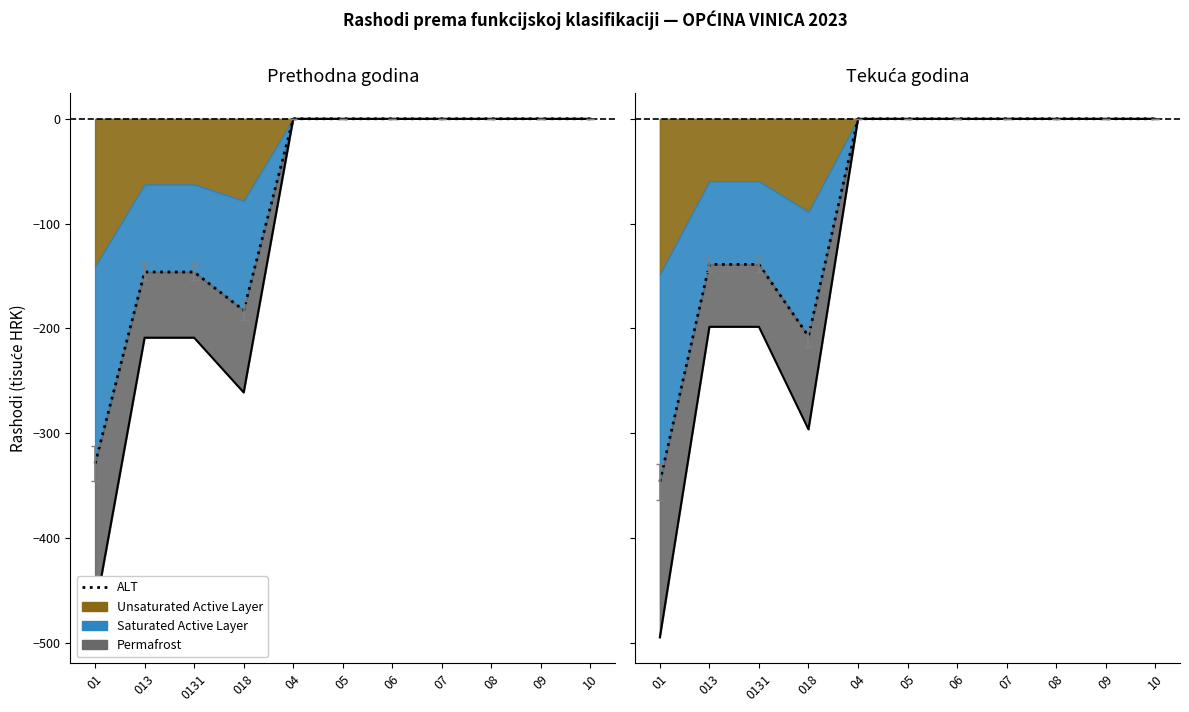

Reading left to right, extract all data points from this chart.

01=-346.6	013=-139.0	0131=-139.0	018=-207.5	04=-0.0	05=-0.0	06=-0.0	07=-0.0	08=-0.0	09=-0.0	10=-0.0